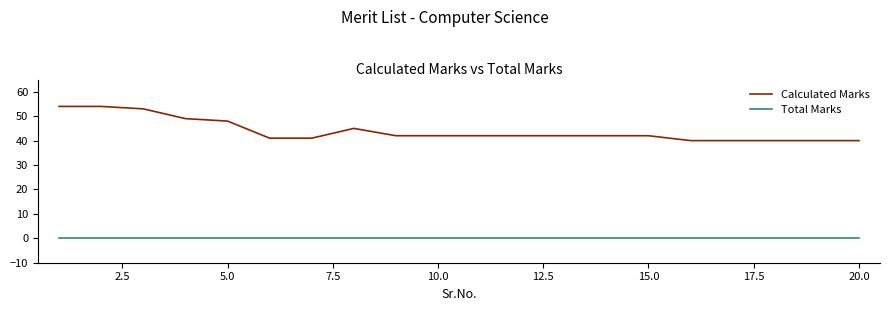

Which series has the widest spread of values?

Calculated Marks